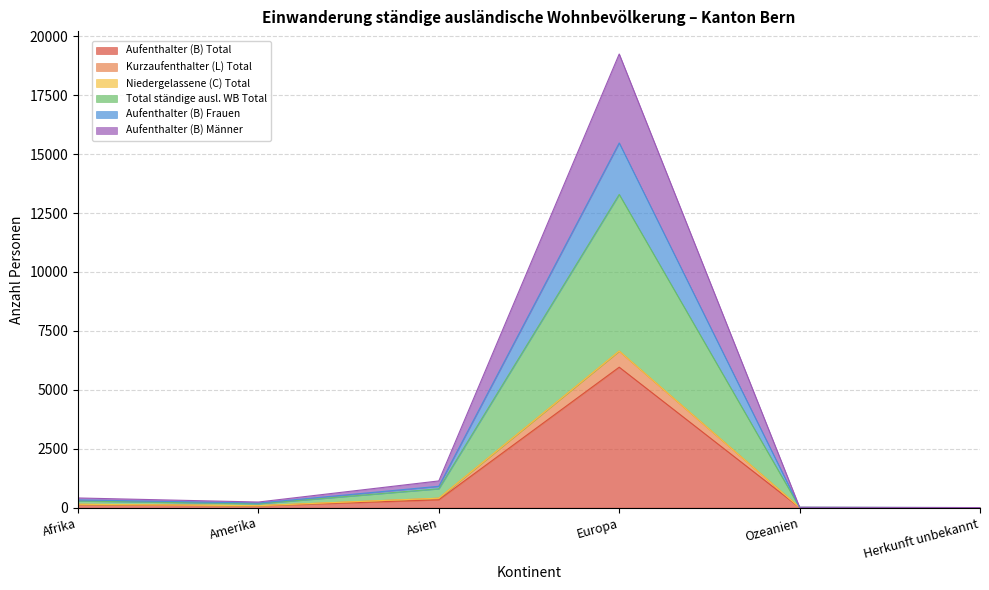

In Niedergelassene (C) Total, how many points are higher than both neighbors (excluding endpoints)?

1